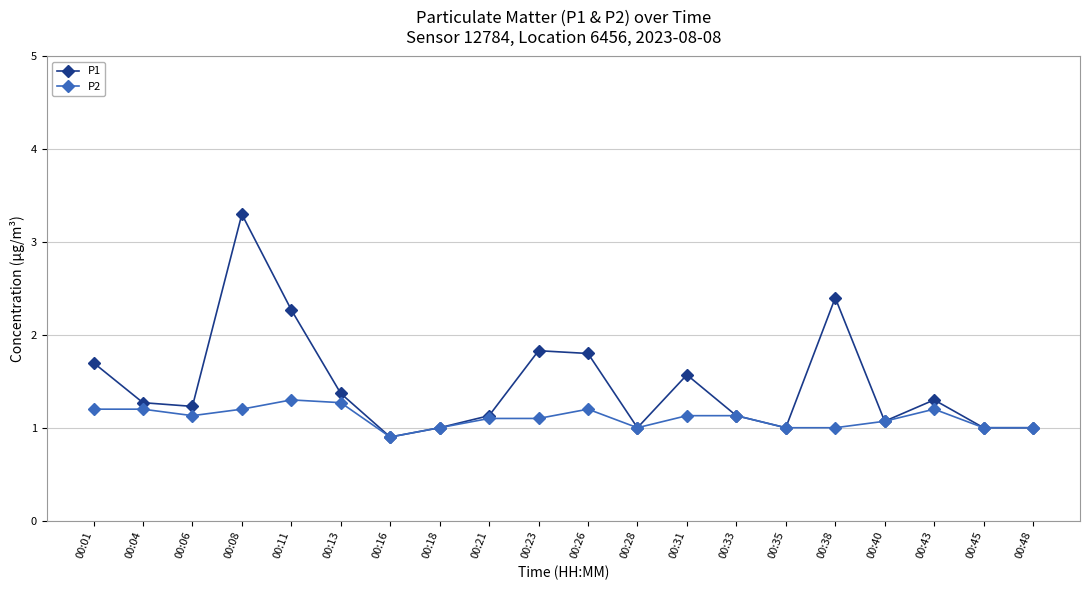

Reading left to right, list all the values displayed in this chart.

P1: 00:01=1.7	00:04=1.3	00:06=1.2	00:08=3.3	00:11=2.3	00:13=1.4	00:16=0.9	00:18=1.0	00:21=1.1	00:23=1.8	00:26=1.8	00:28=1.0	00:31=1.6	00:33=1.1	00:35=1.0	00:38=2.4	00:40=1.1	00:43=1.3	00:45=1.0	00:48=1.0
P2: 00:01=1.2	00:04=1.2	00:06=1.1	00:08=1.2	00:11=1.3	00:13=1.3	00:16=0.9	00:18=1.0	00:21=1.1	00:23=1.1	00:26=1.2	00:28=1.0	00:31=1.1	00:33=1.1	00:35=1.0	00:38=1.0	00:40=1.1	00:43=1.2	00:45=1.0	00:48=1.0